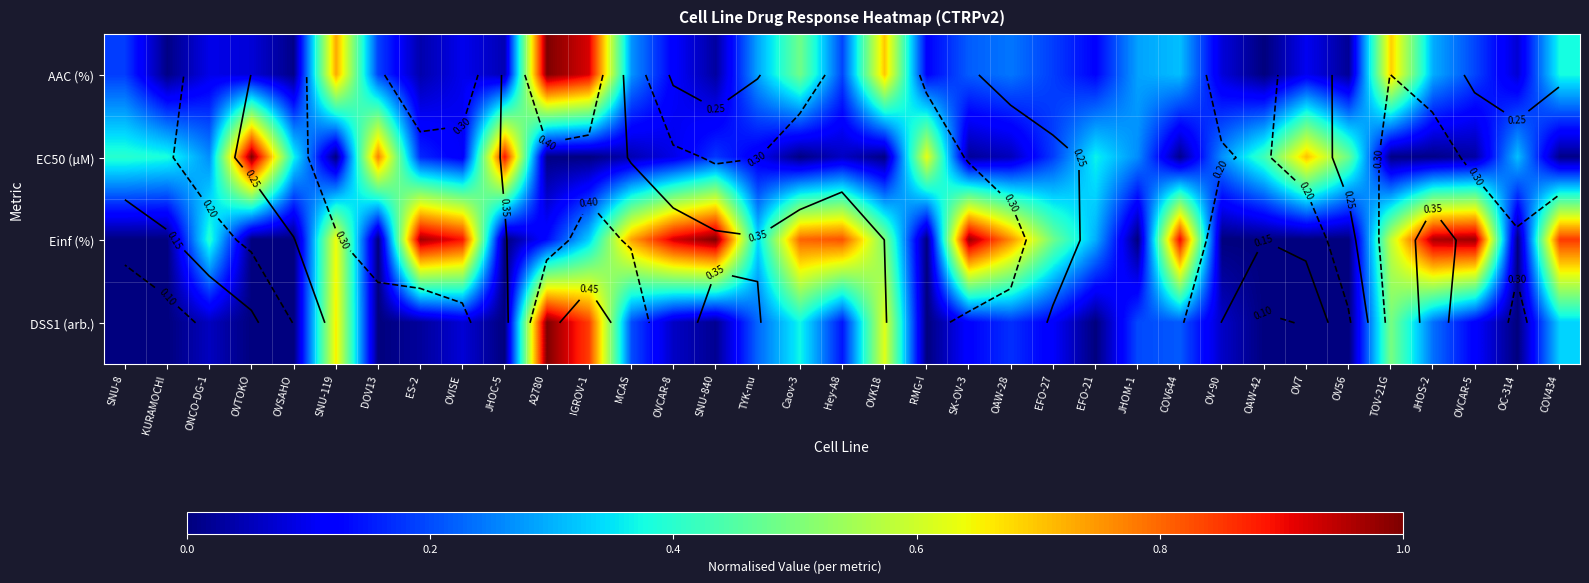

Which has a higher value, KURAMOCHI or OAW-42?

KURAMOCHI